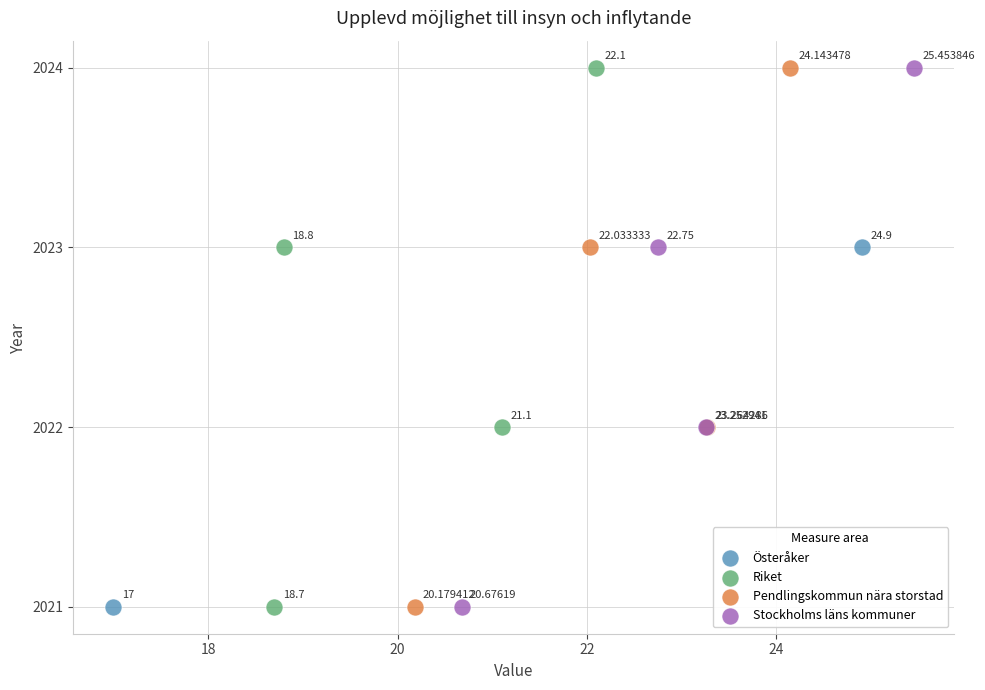

What are all the series names shown in the legend?

Österåker, Riket, Pendlingskommun nära storstad, Stockholms läns kommuner